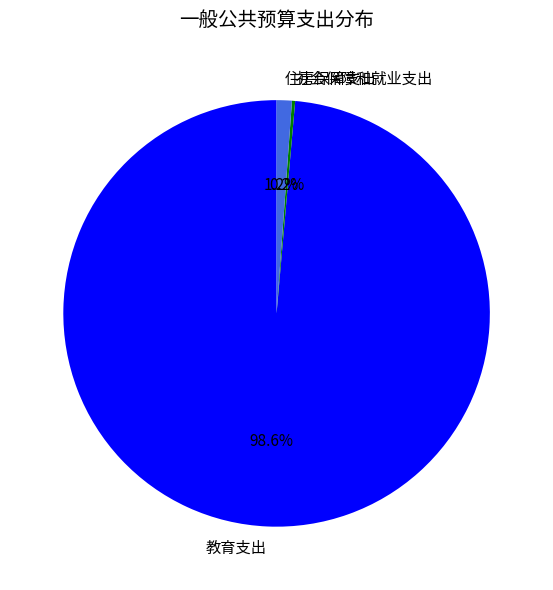

Combined, what portion of the pie is 住房保障支出 and 教育支出?

99.8%